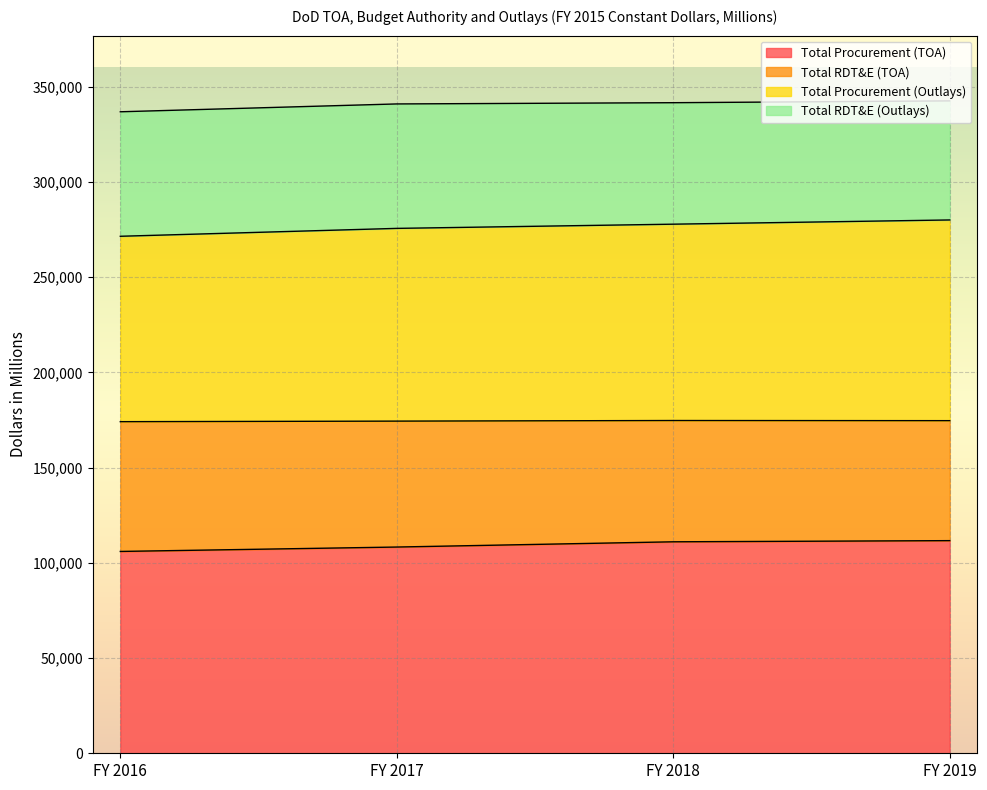

What is the maximum value for Total Procurement (TOA)?

111673